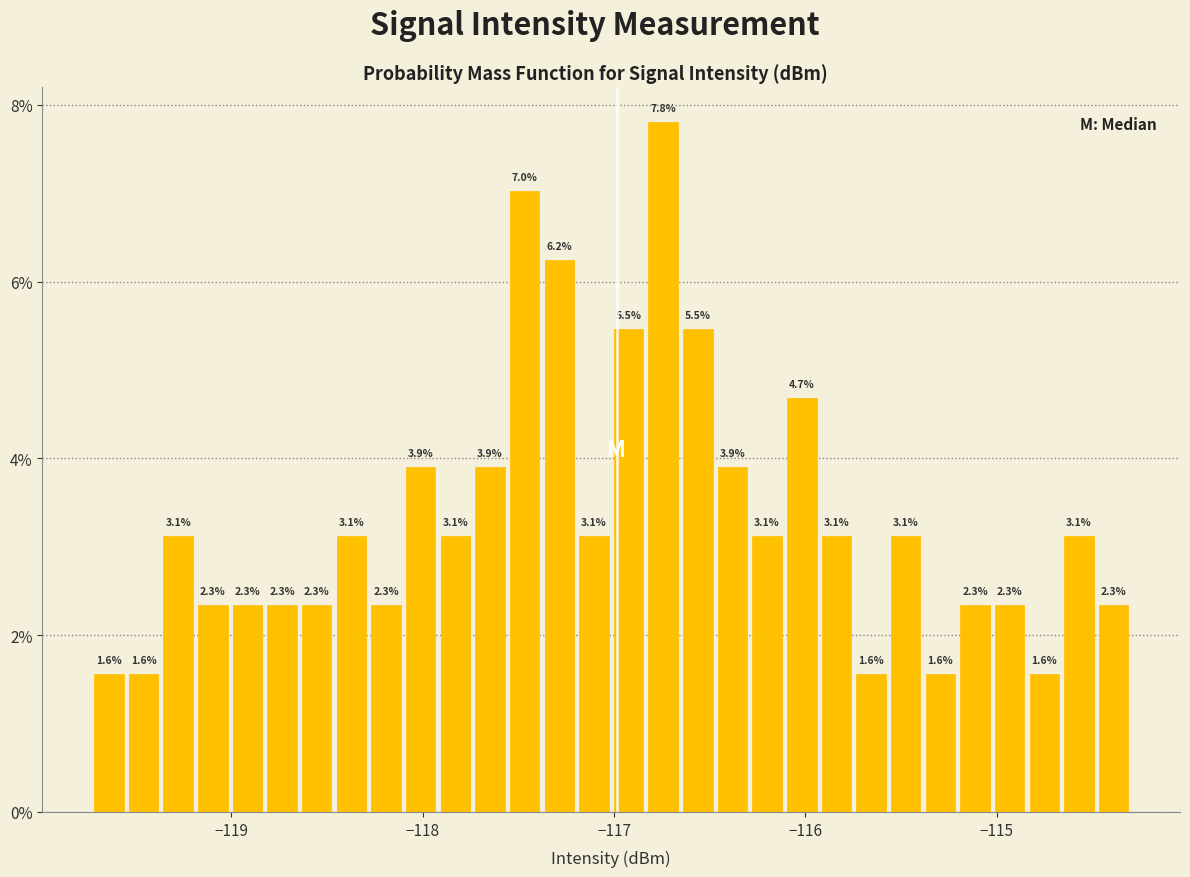

Read against the x-axis, roughly where is the centre of the tallest bar?

-116.7